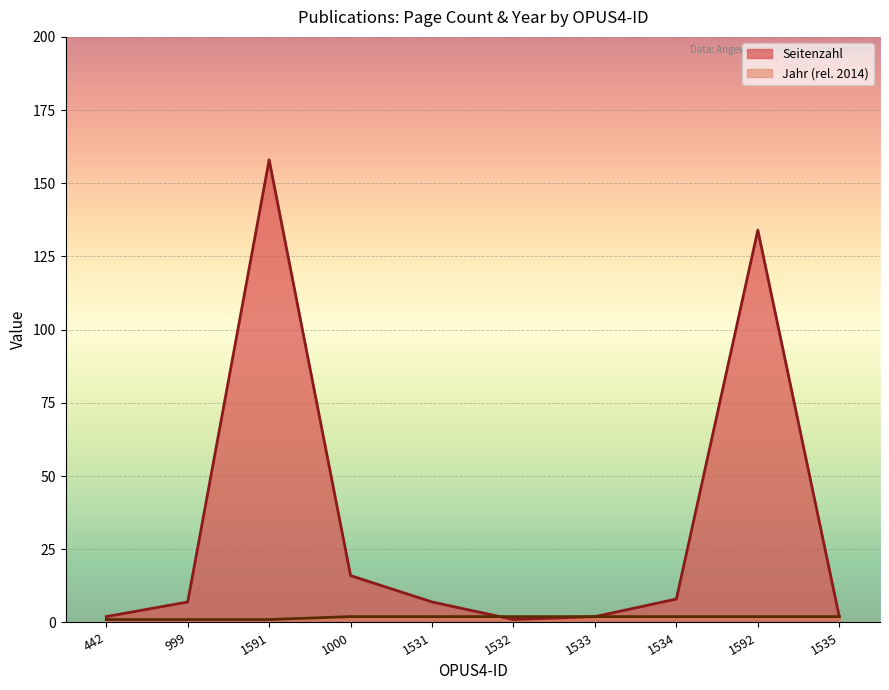

What is the maximum value shown in the chart?

158